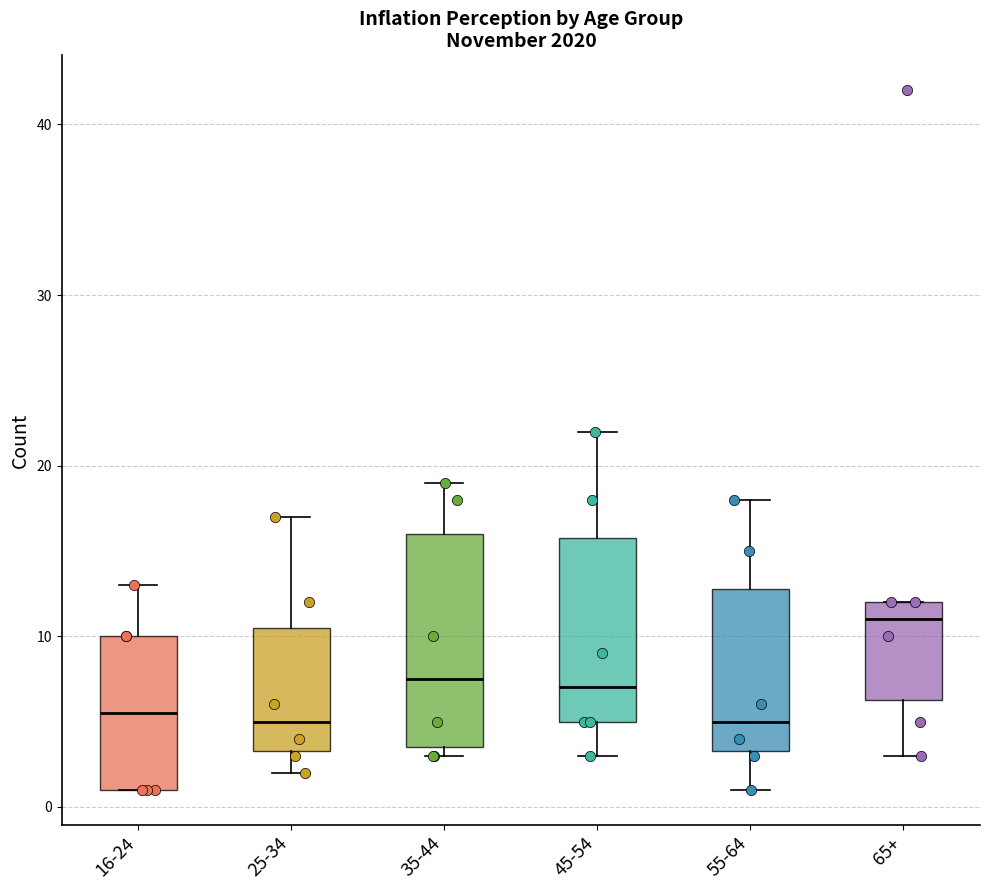

Reading left to right, transcribe this box plot: for each box, give where its median line is, the range the box spans, and where its two whiskers end, as read against the y-axis. The values are not printed on the chart, so give them approximately, as read against the axis.

16-24: median 6, box 1 to 10, whiskers 1 to 13
25-34: median 5, box 3 to 11, whiskers 2 to 17
35-44: median 8, box 4 to 16, whiskers 3 to 19
45-54: median 7, box 5 to 16, whiskers 3 to 22
55-64: median 5, box 3 to 13, whiskers 1 to 18
65+: median 11, box 6 to 12, whiskers 3 to 12